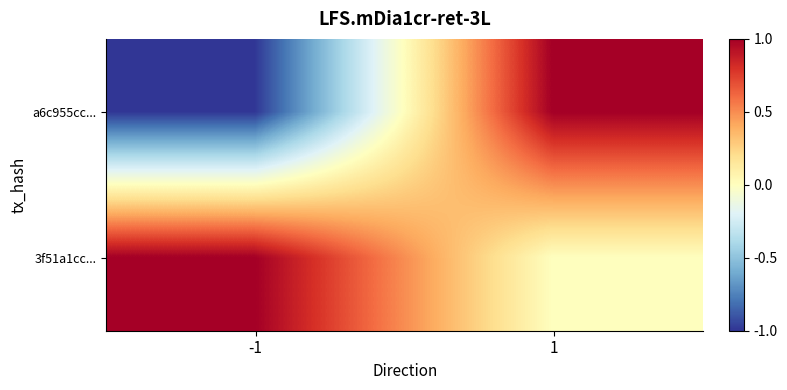

Which has a higher value, -1 or 1?

1